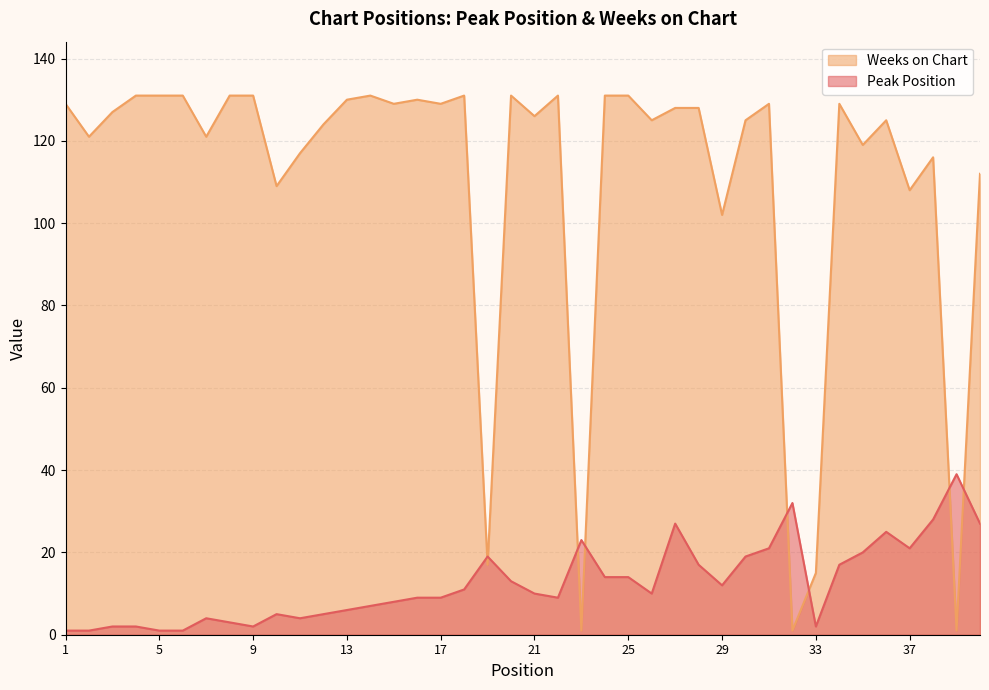

Which category has the lowest value in the Weeks on Chart series?

23